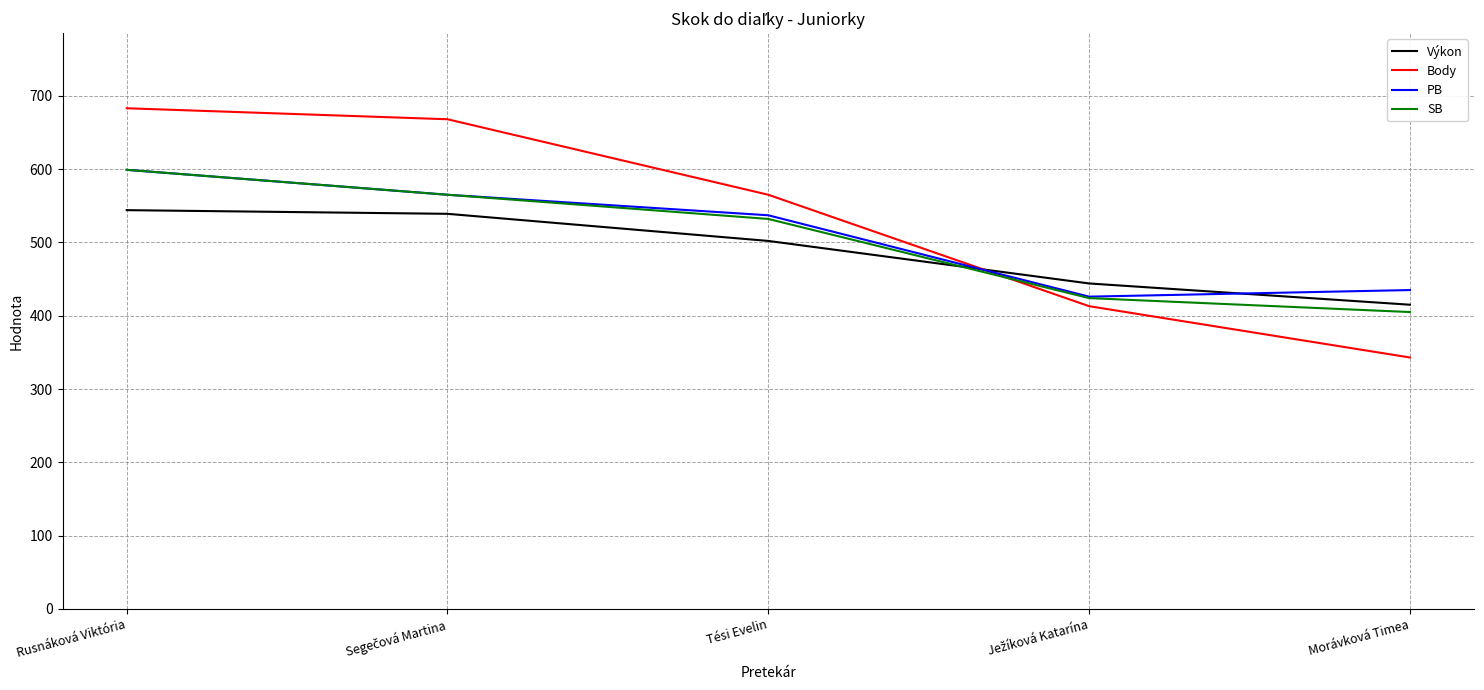

Which series has the widest spread of values?

Body